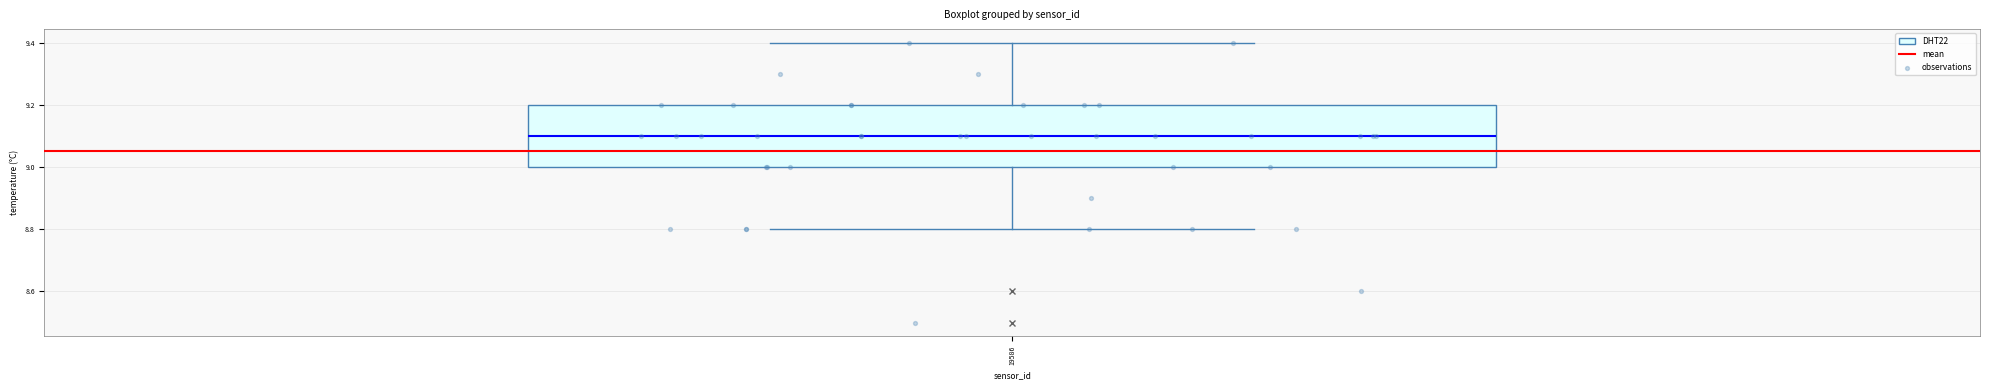

What Y value in the scatter plot is closest to 8?

8.5